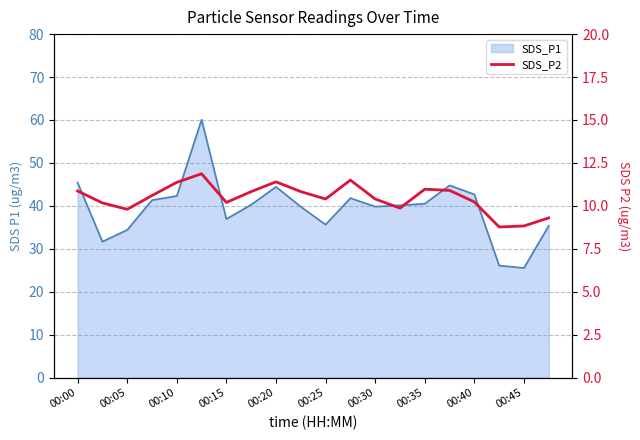

What is the minimum value shown in the chart?

8.8